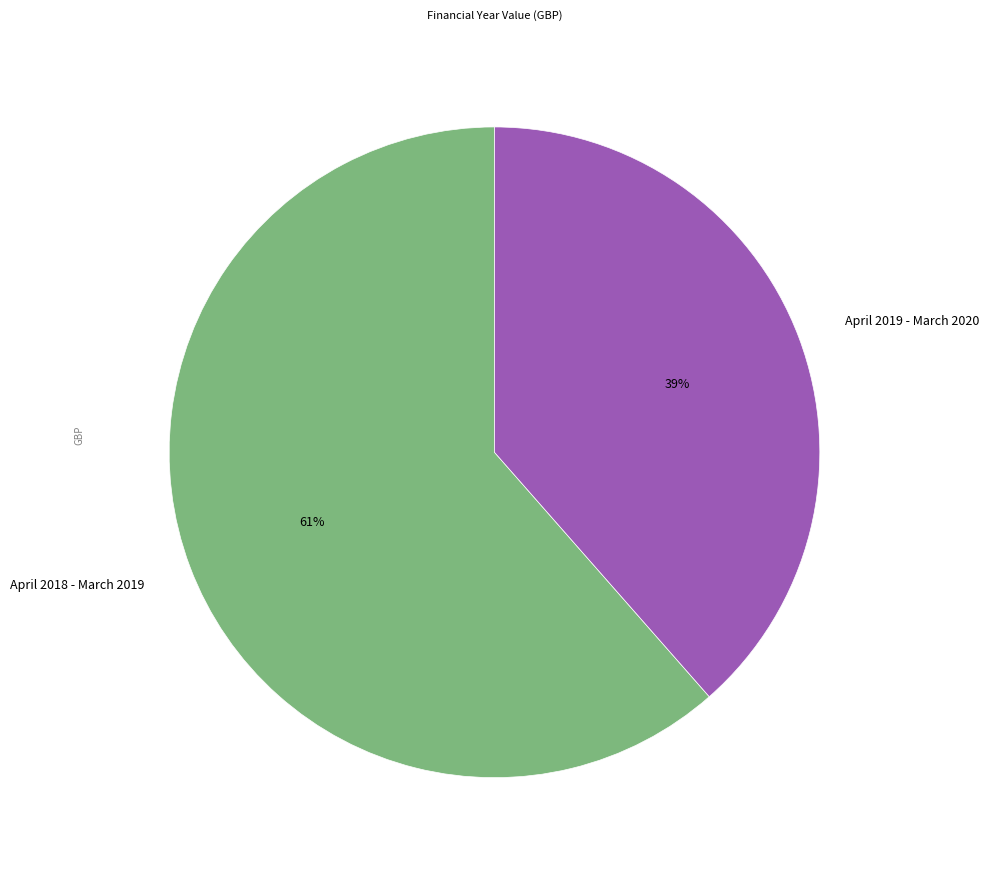

Which category has the biggest portion of the pie?

April 2018 - March 2019